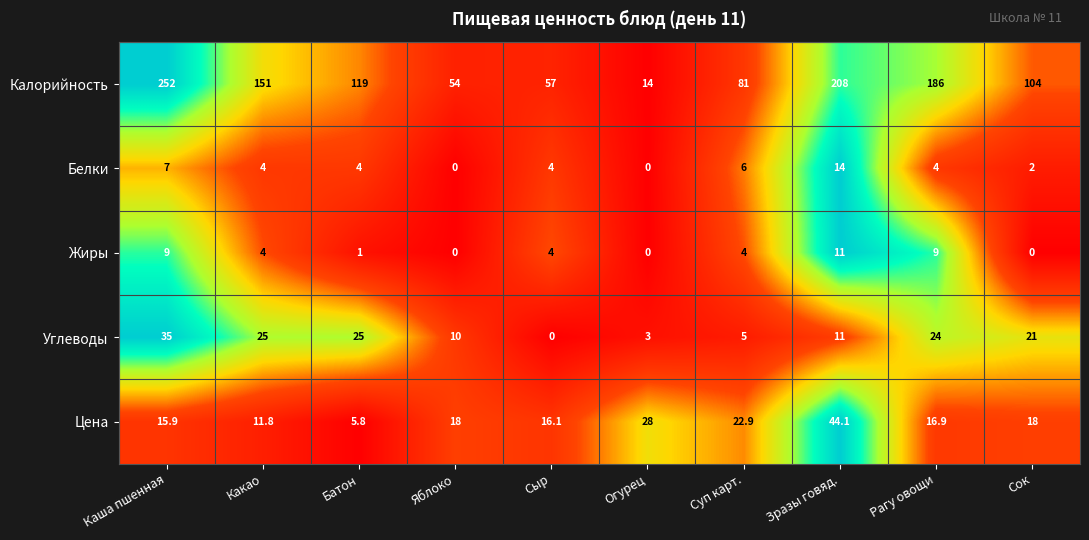

Which series has the largest range (max minus min)?

Калорийность